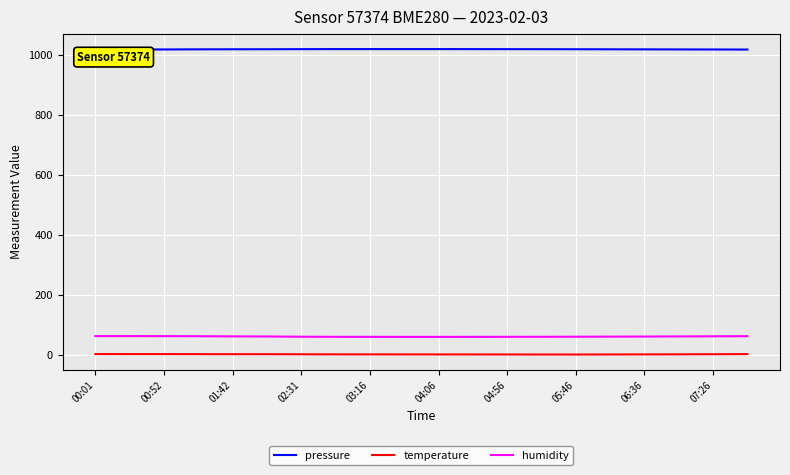

True or false: pressure and temperature cross at least once.

False